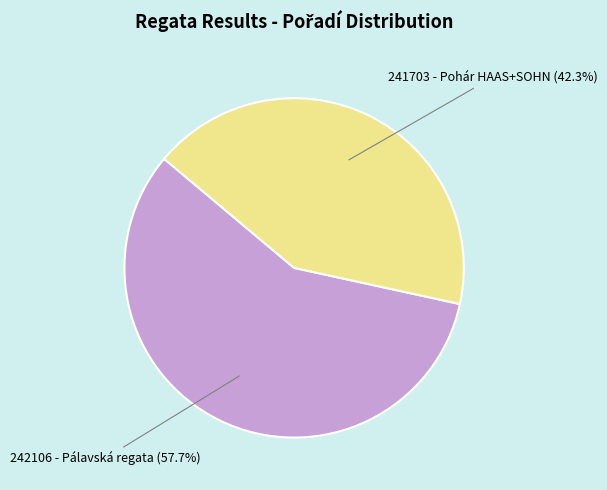

Is there any slice that represents more than half of the pie?

Yes